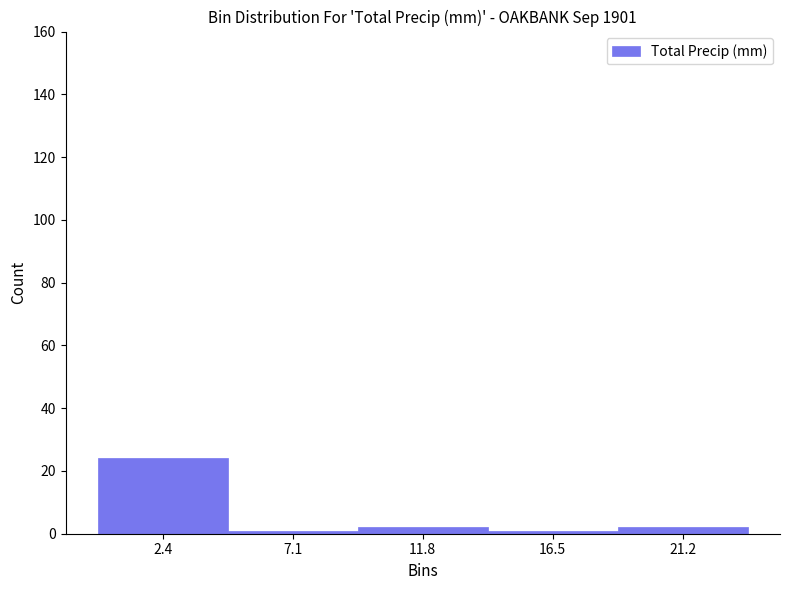

Which range on the x-axis has the tallest bar?

0.0 to 4.5